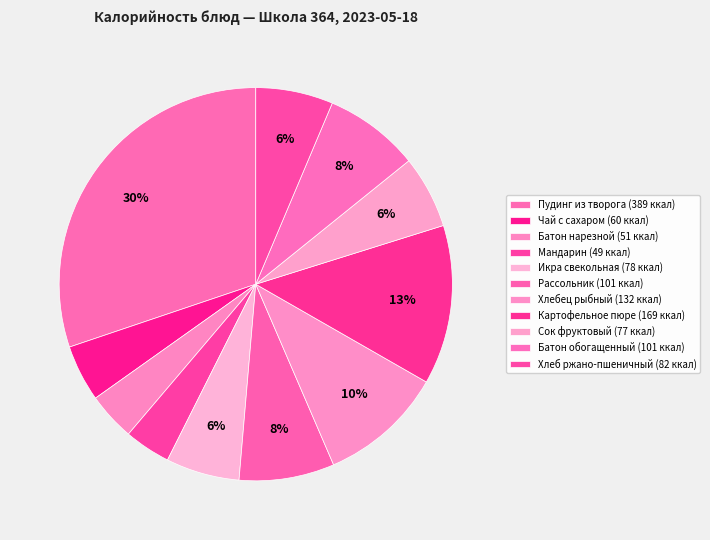

Which category has the biggest portion of the pie?

Пудинг из творога